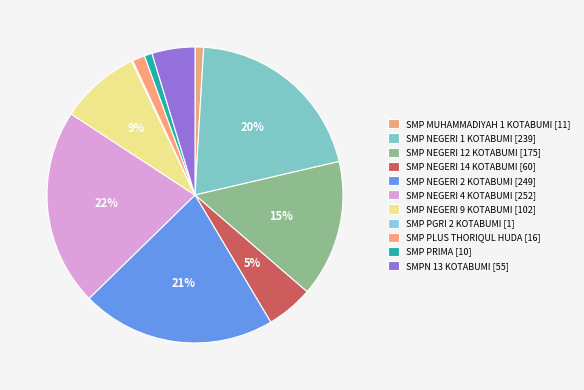

What percentage is the SMPN 13 KOTABUMI slice, to the nearest percent?

5%